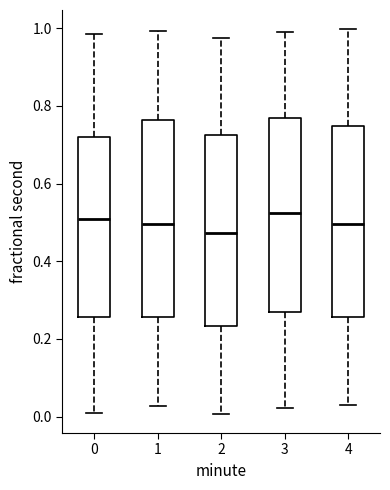

Reading left to right, transcribe this box plot: for each box, give where its median line is, the range the box spans, and where its two whiskers end, as read against the y-axis. The values are not printed on the chart, so give them approximately, as read against the axis.

0: median 0.50, box 0.26 to 0.72, whiskers 0.02 to 0.98
1: median 0.50, box 0.26 to 0.76, whiskers 0.02 to 1.00
2: median 0.48, box 0.24 to 0.72, whiskers 0.00 to 0.98
3: median 0.52, box 0.26 to 0.76, whiskers 0.02 to 0.98
4: median 0.50, box 0.26 to 0.74, whiskers 0.04 to 1.00